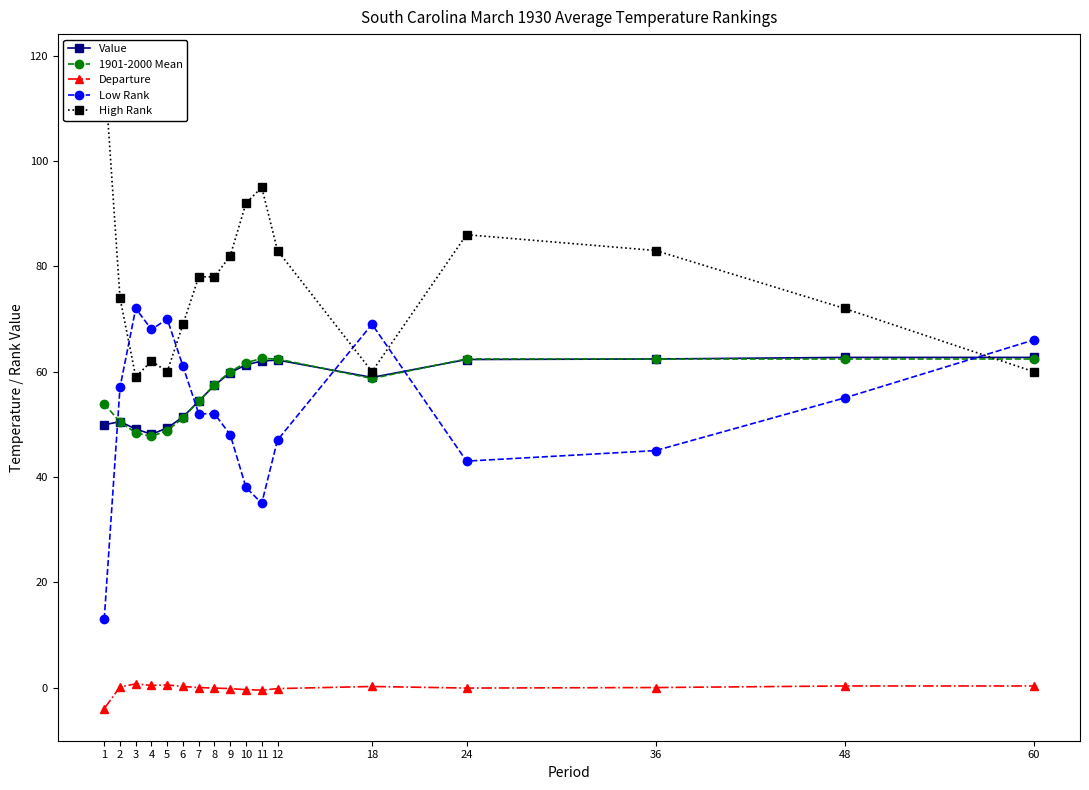

Which series has the largest total across all categories?

High Rank